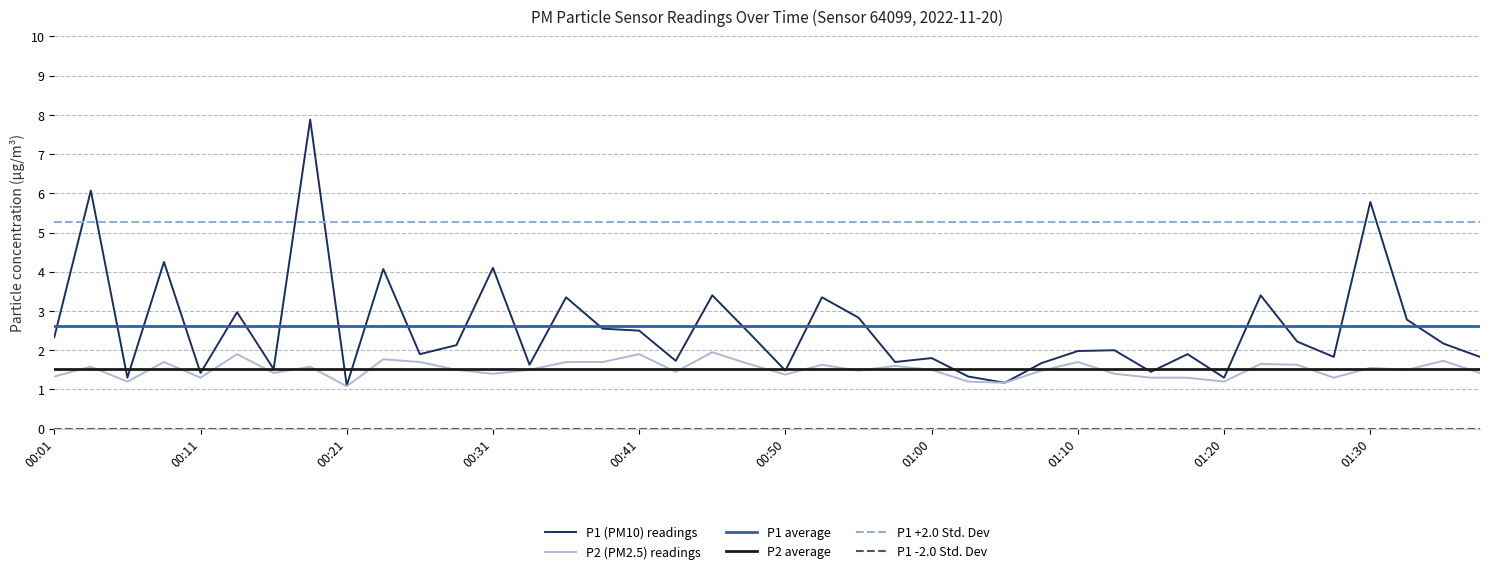

What is the difference between the maximum and minimum values in the P1 series?

6.8